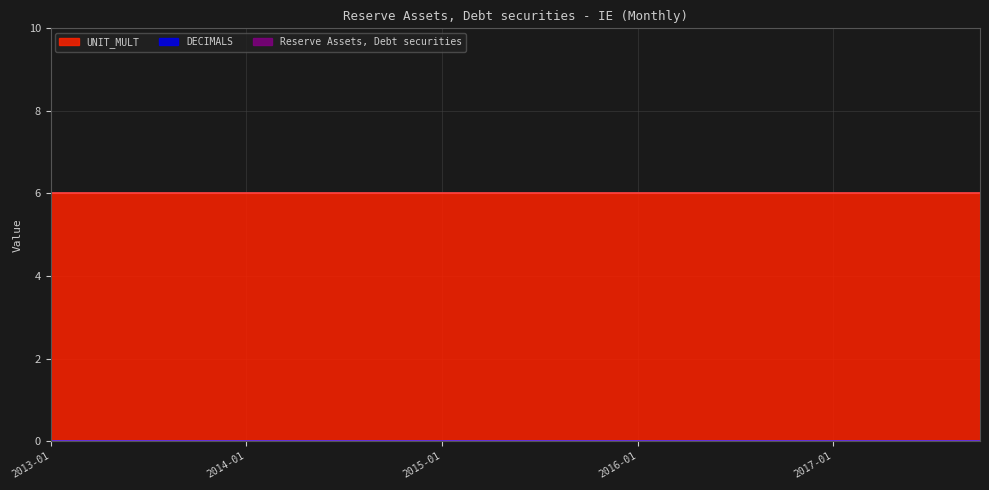

At which label does UNIT_MULT reach its minimum?

2013-01